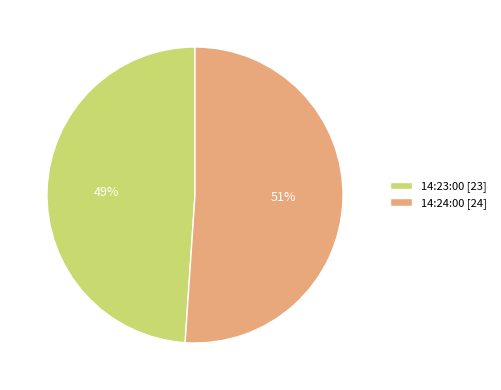

Which category accounts for the majority?

14:24:00